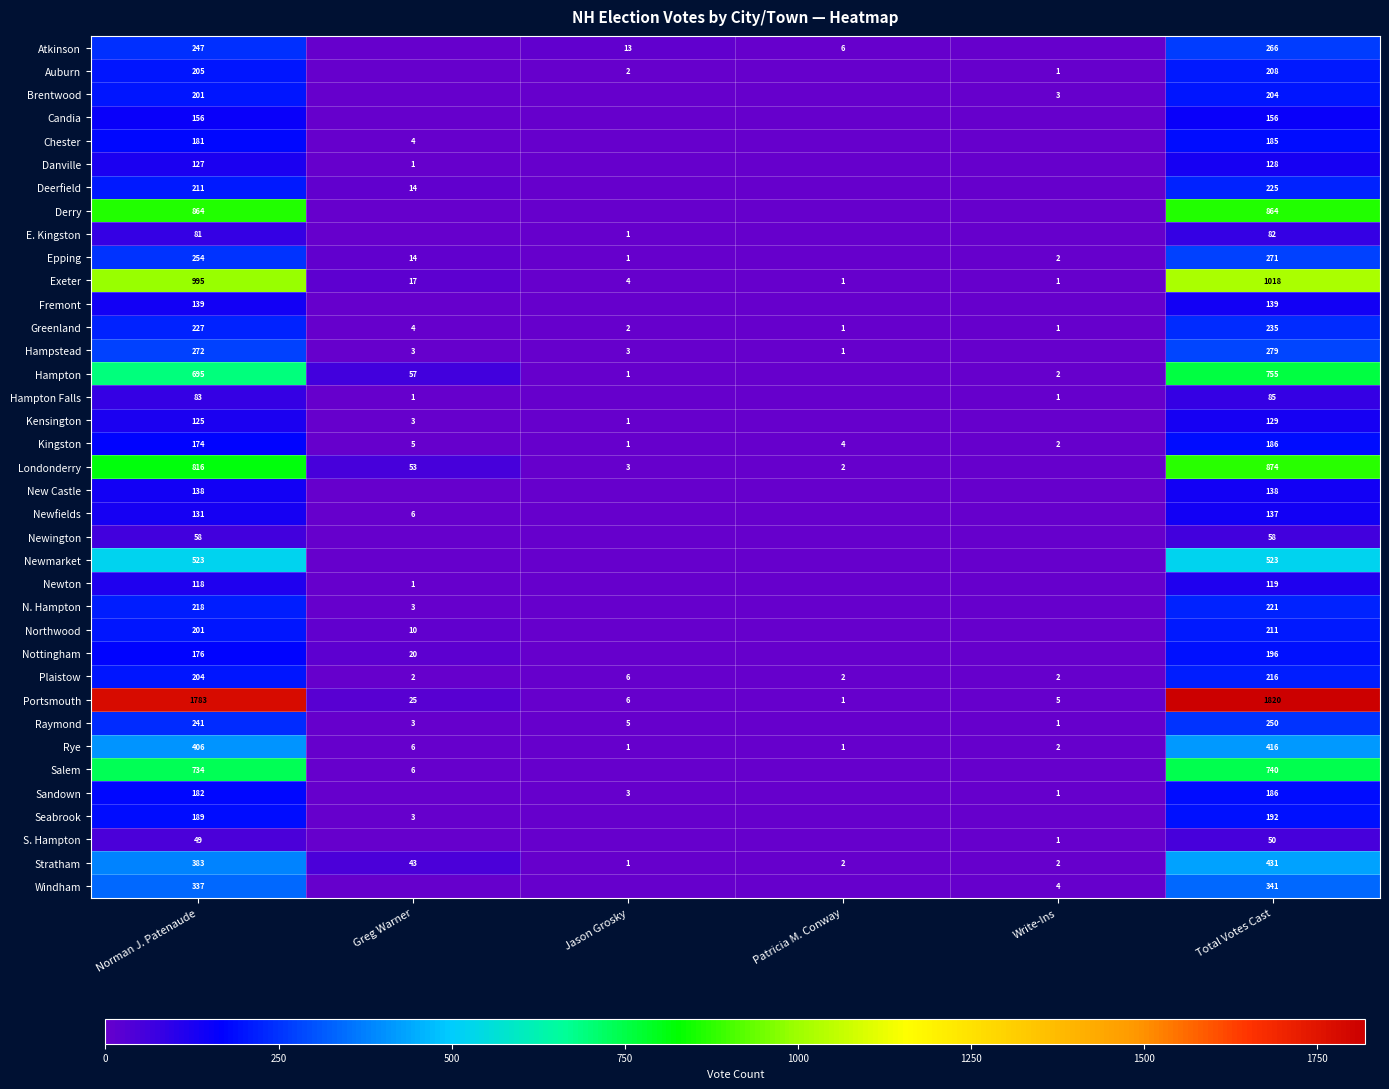

What is the difference between the Sandown values at Jason Grosky and Total Votes Cast?

183